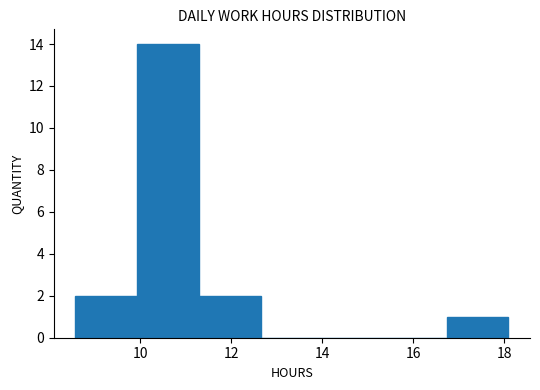

Over which range of the x-axis is the bar tallest?

10.0 to 11.2